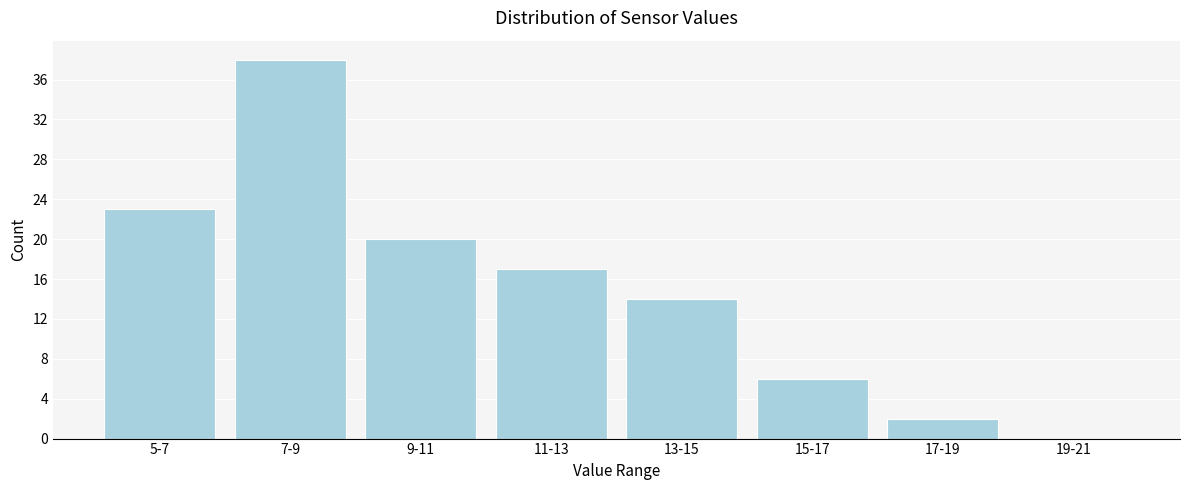

Reading left to right, what are all the values shown in this chart?

5-7=23	7-9=38	9-11=20	11-13=17	13-15=14	15-17=6	17-19=2	19-21=0